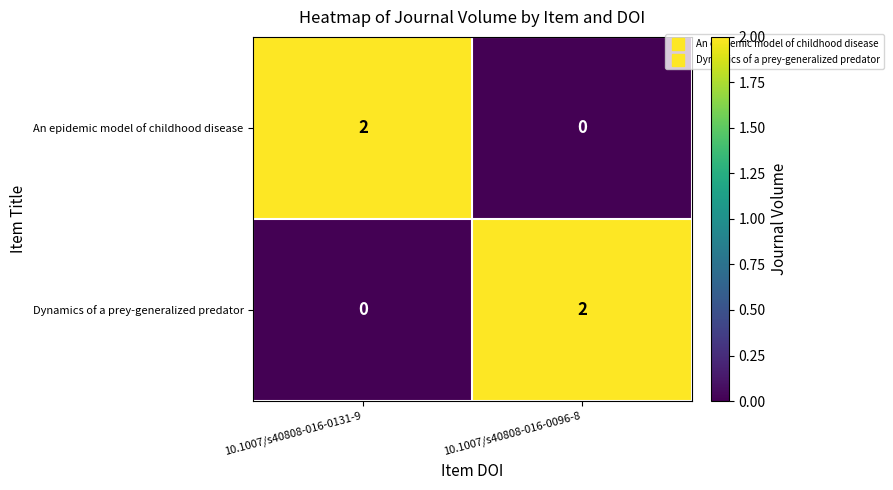

How many categories are shown in the chart?

2